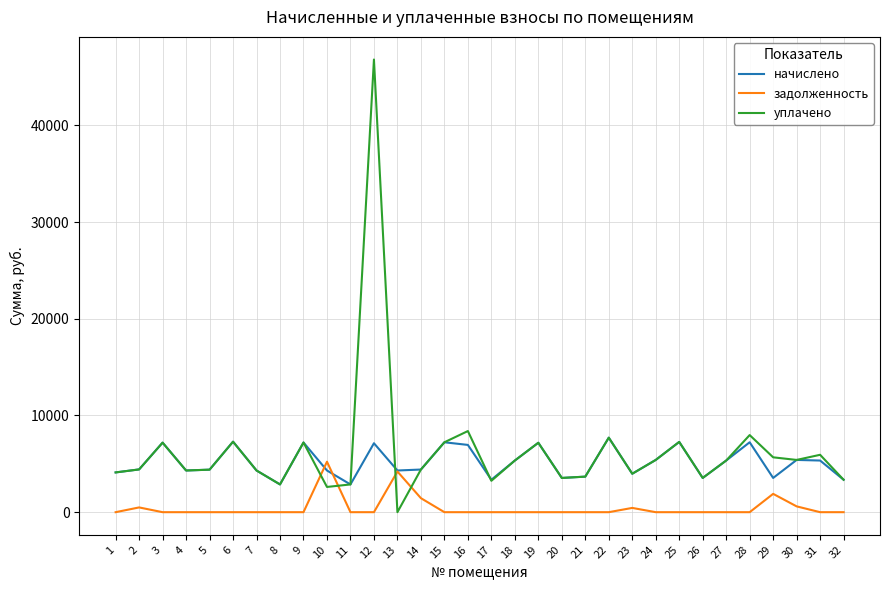

What is the difference between the maximum and minimum values in the задолженность series?

5218.8